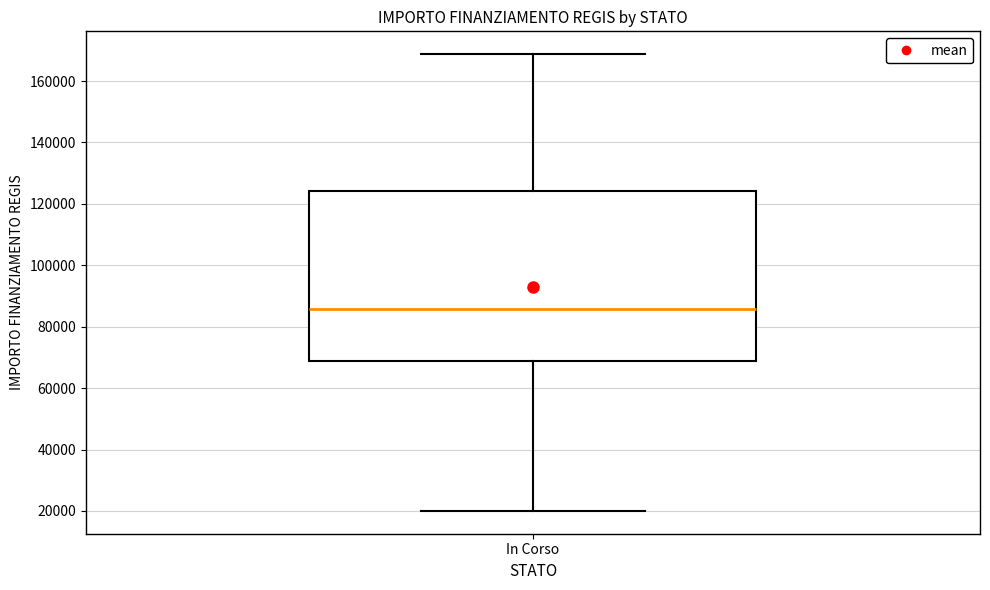

Where does the lower whisker of the box for In Corso end on the y-axis? The values are not printed on the chart, so give them approximately, as read against the axis.

20000